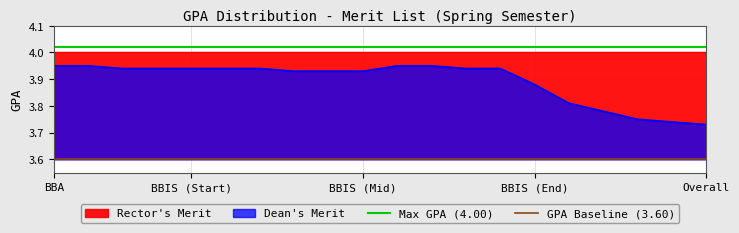

The Max GPA (4.00) series shows 2.6 at BBIS (Start). True or false?

False